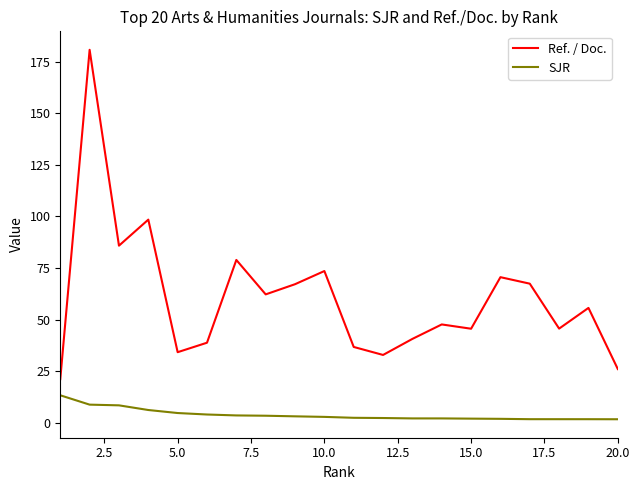

List the series in order of their overall mean, lowest first.

SJR, Ref. / Doc.